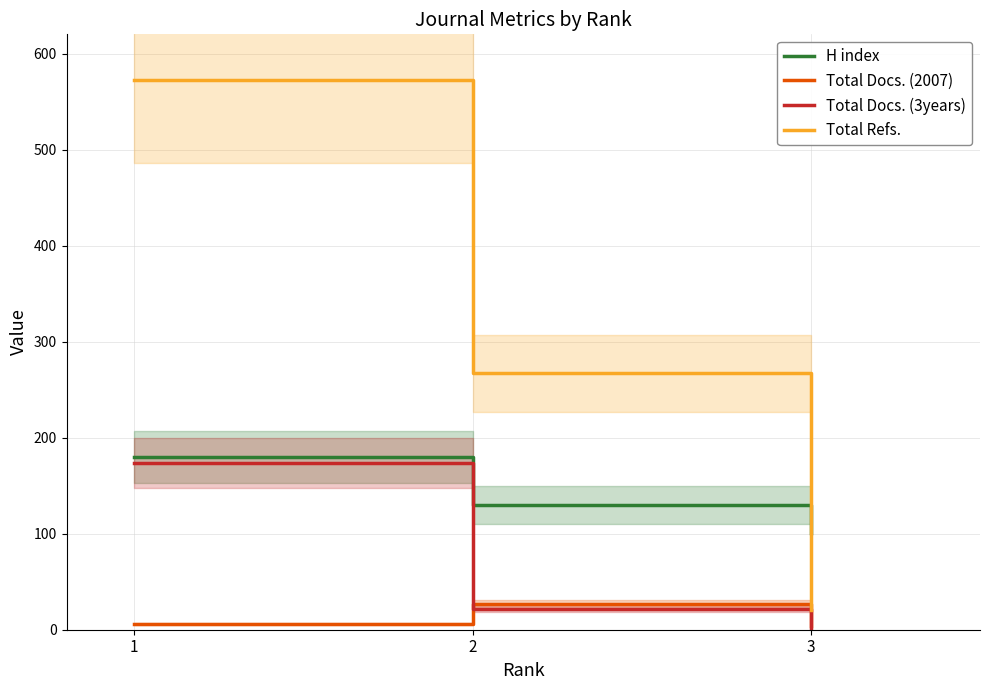

Count the H index values in the range 101 to 180.

3